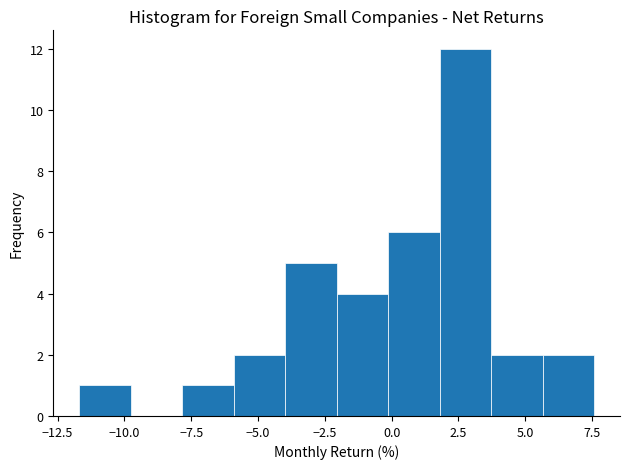

Around what value on the x-axis is the tallest bar? Give the approximate position of its centre, as read against the axis.

3.0